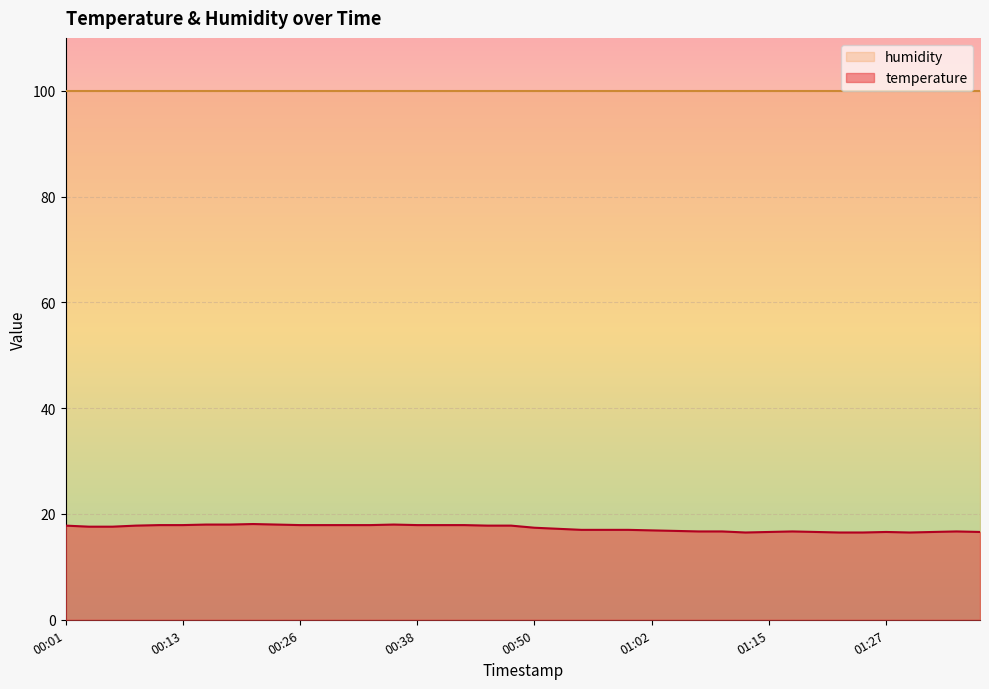

List the labels in order of value, largest first.

00:21, 00:16, 00:18, 00:23, 00:35, 00:11, 00:13, 00:26, 00:28, 00:30, 00:33, 00:38, 00:40, 00:43, 00:01, 00:08, 00:45, 00:48, 00:04, 00:06, 00:50, 00:52, 00:55, 00:58, 01:00, 01:02, 01:05, 01:07, 01:10, 01:17, 01:35, 01:15, 01:20, 01:27, 01:32, 01:37, 01:12, 01:22, 01:25, 01:30